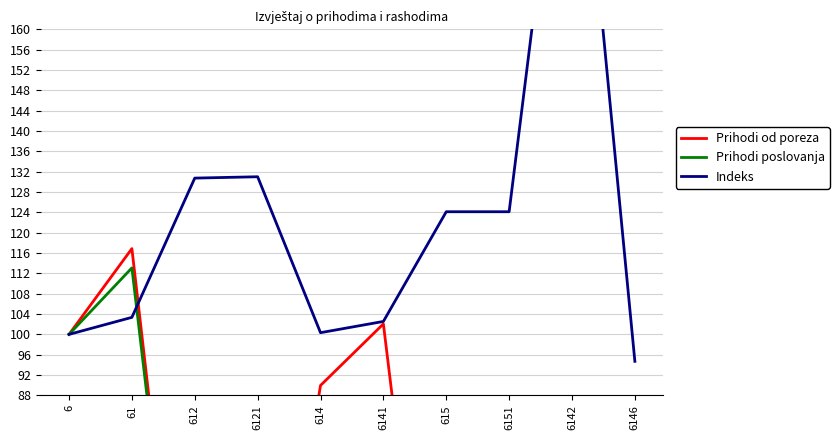

How many data points in Prihodi od poreza are less than 14?

5